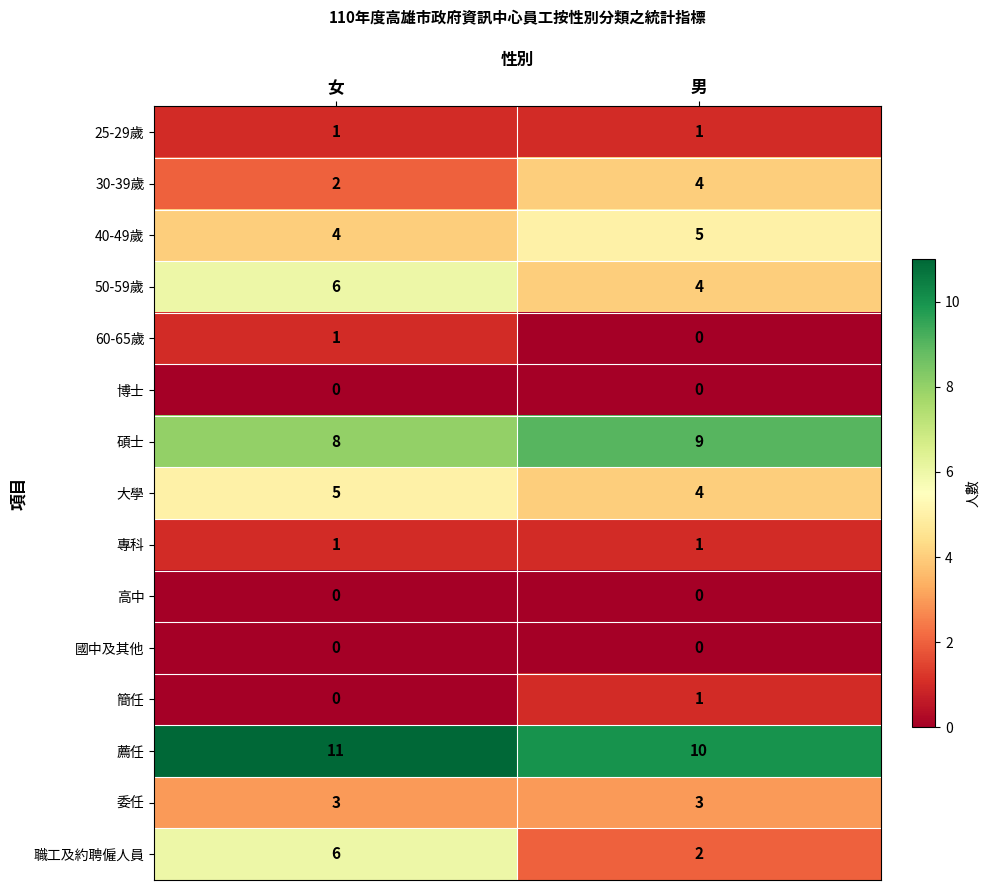

What is the maximum value shown in the chart?

11